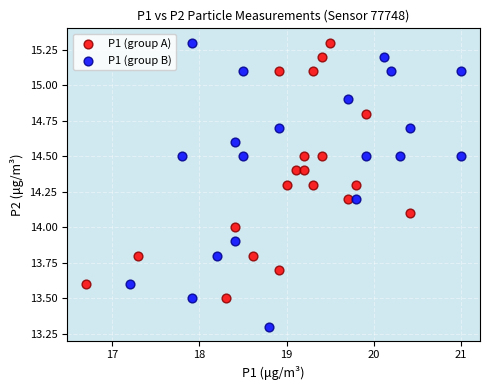

Which series has the widest spread of Y values?

P1 (group B)